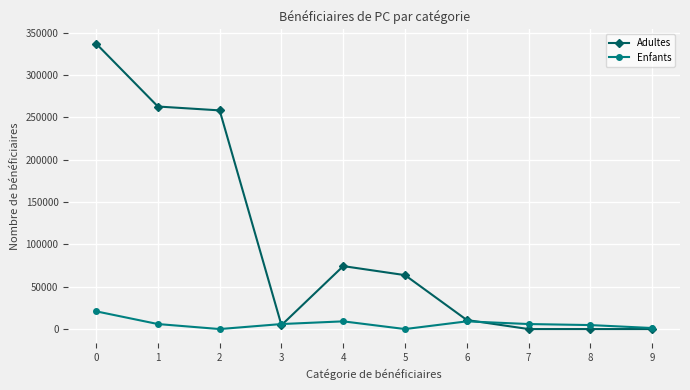

What is the greatest value displayed?

337023